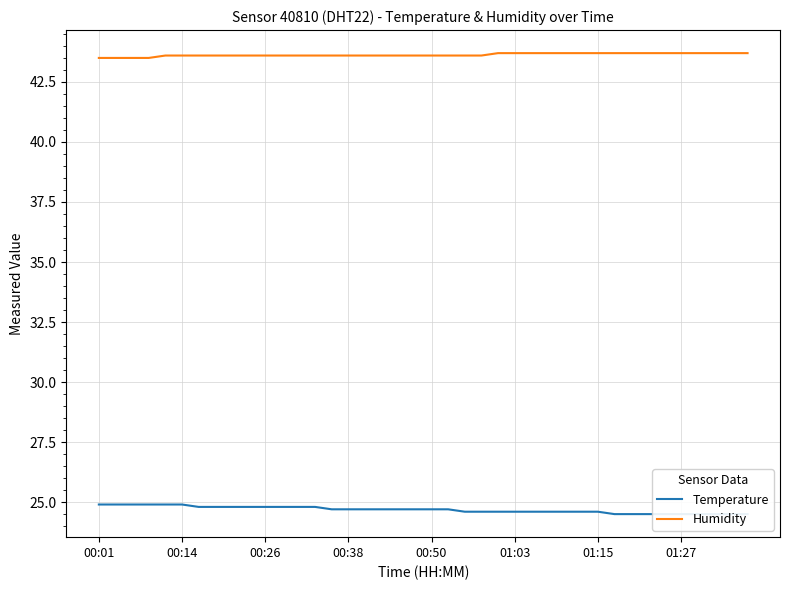

How many lines are shown in the chart?

2